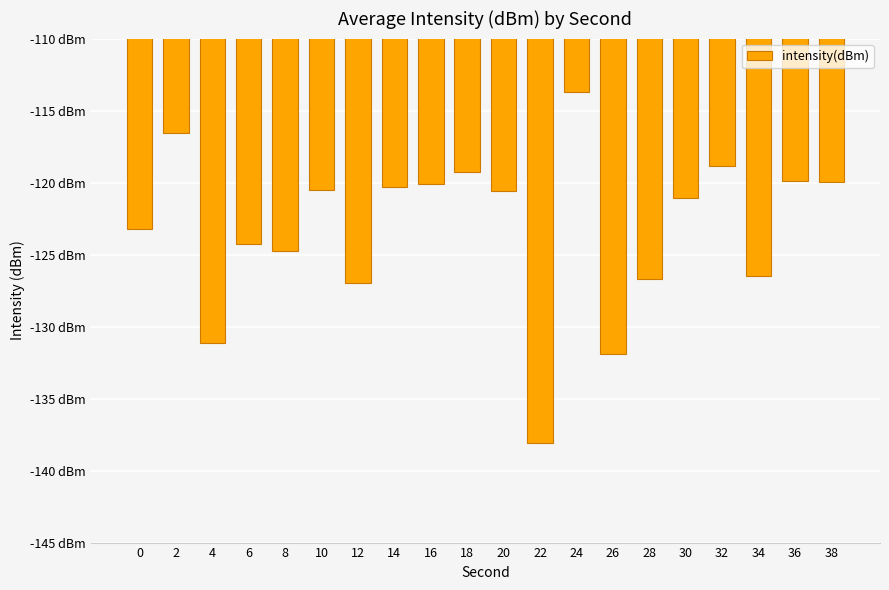

Rank the categories by value from highest to lowest.

24, 2, 32, 18, 36, 38, 16, 14, 10, 20, 30, 0, 6, 8, 34, 28, 12, 4, 26, 22